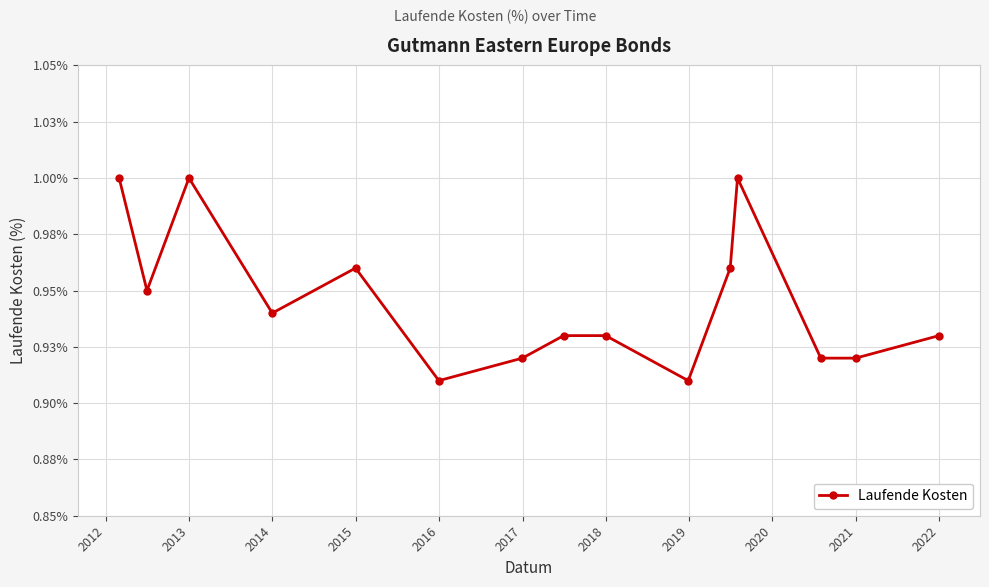

Does the chart have visible grid lines?

Yes